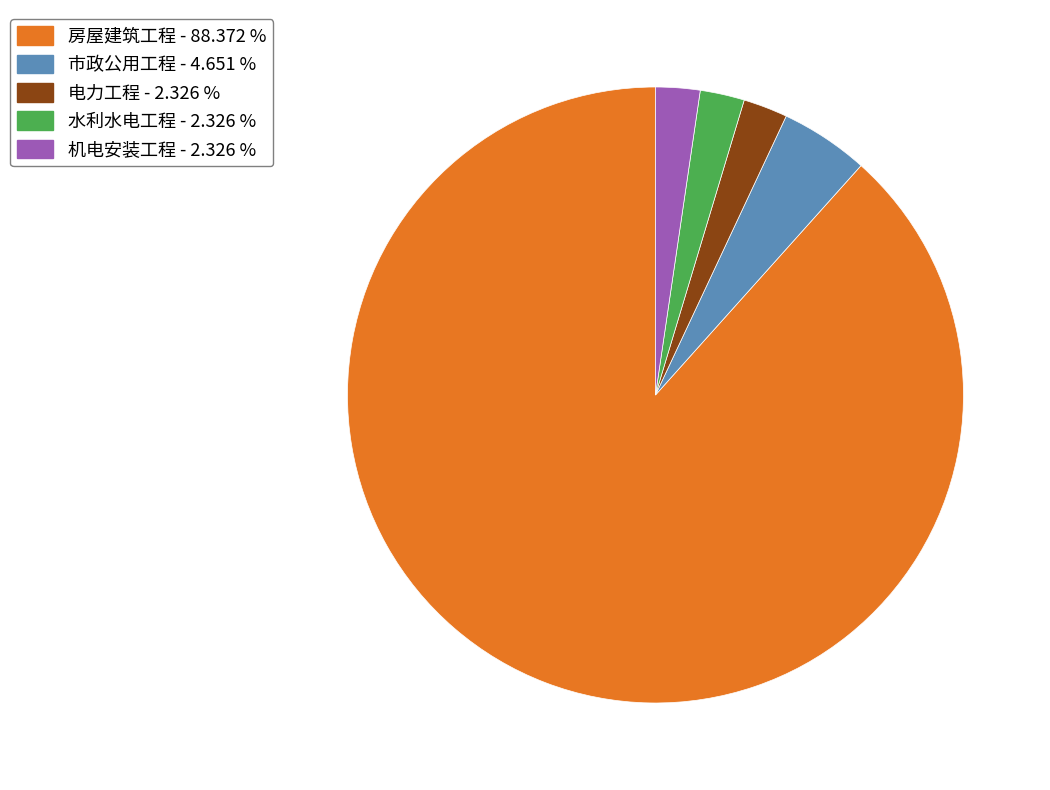

Between 水利水电工程 - 2.326 % and 房屋建筑工程 - 88.372 %, which is larger?

房屋建筑工程 - 88.372 %